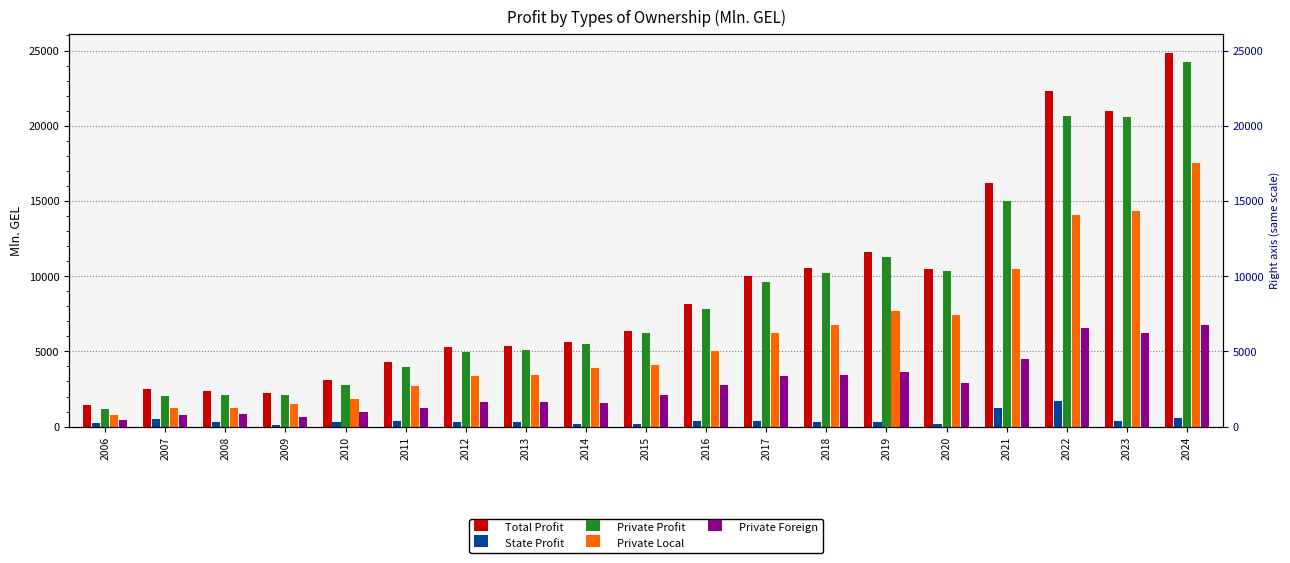

True or false: Private Local has a value of 1235.1 at 2008.

True